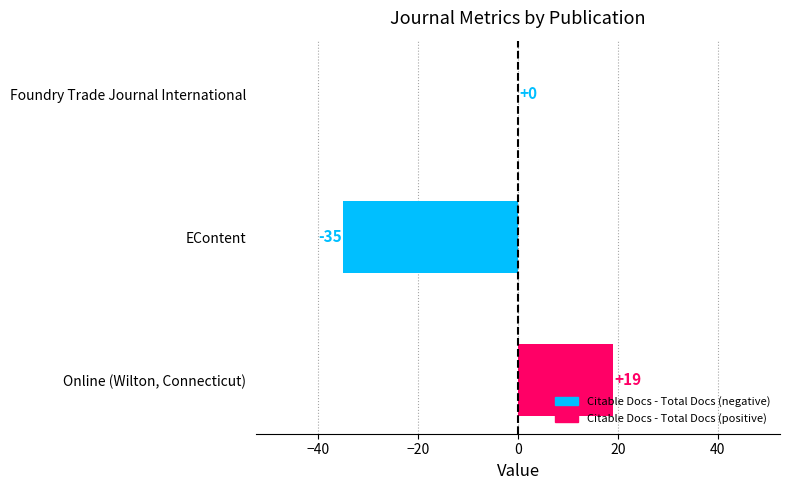

Where is the data nearest to the value -8?

Foundry Trade Journal International